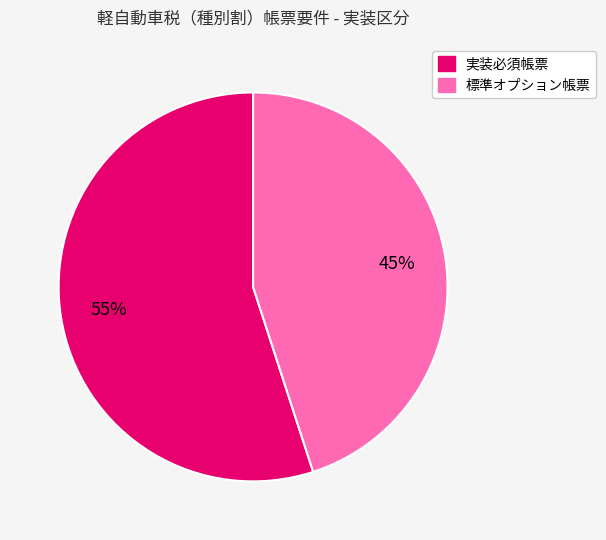

To the nearest percent, what is the average slice percentage?

50%